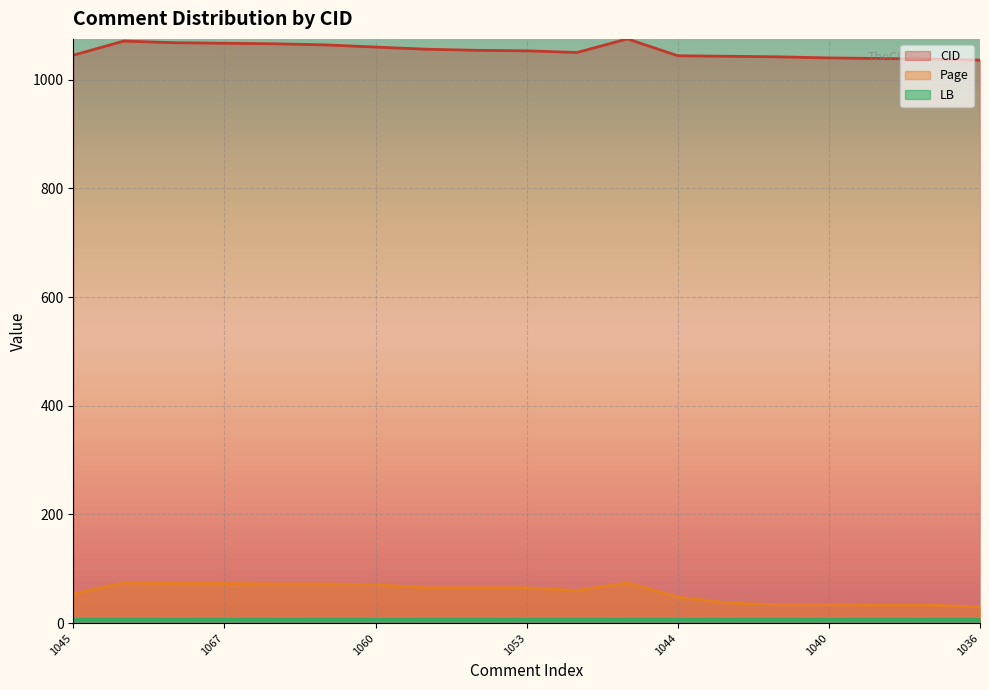

Does the chart display data point markers on the line(s)?

No